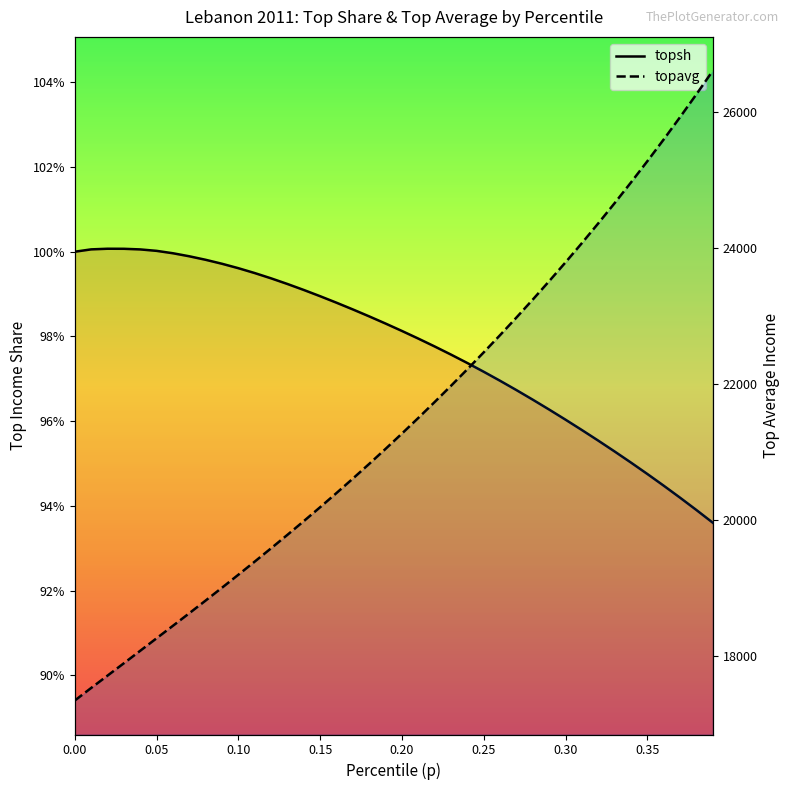

True or false: topsh and topavg cross at least once.

False